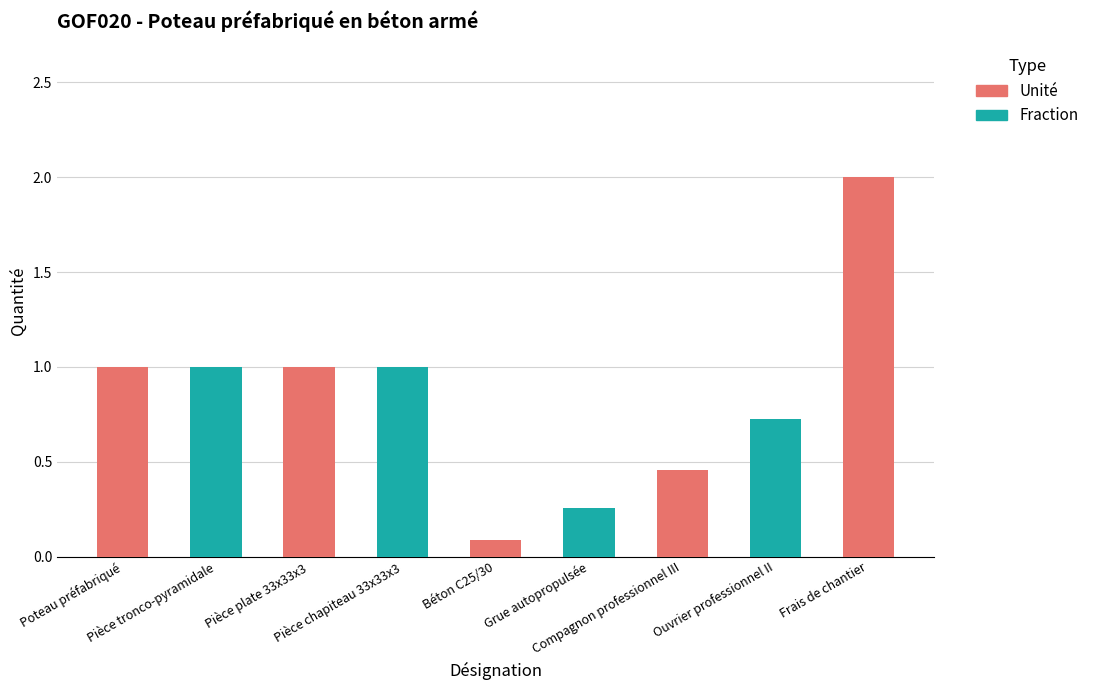

Which label corresponds to the smallest value in the chart?

Béton C25/30